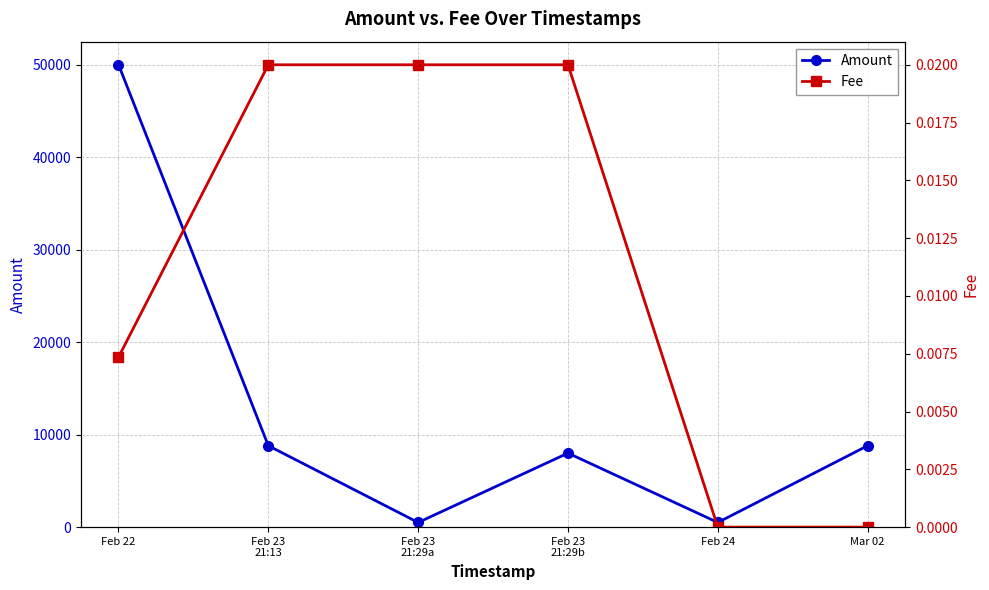

How many Fee values are between 0 and 1?

6